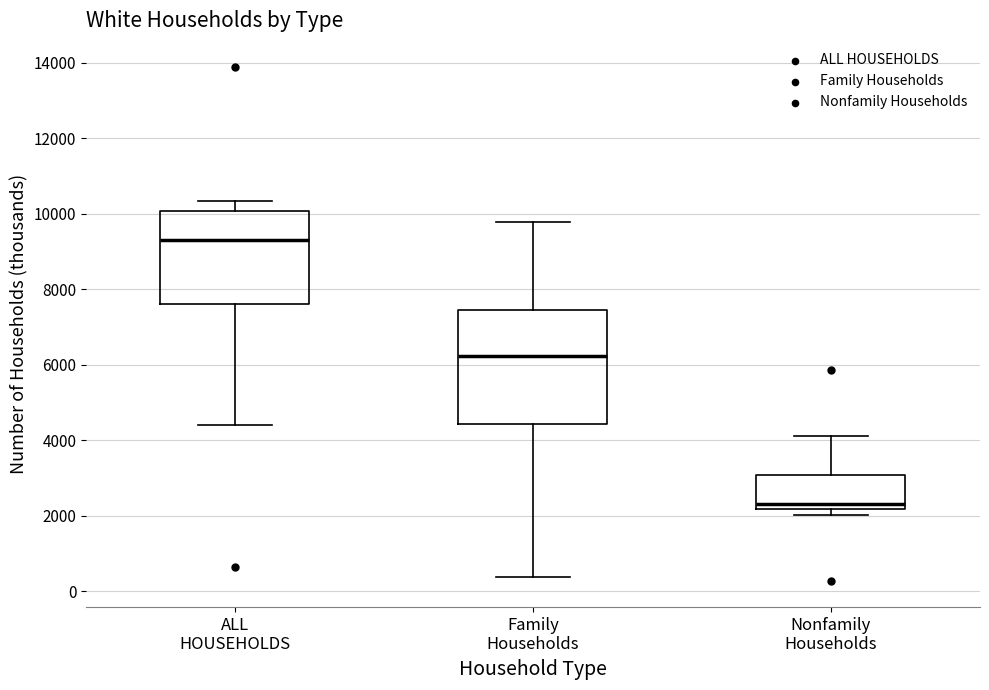

Reading left to right, transcribe this box plot: for each box, give where its median line is, the range the box spans, and where its two whiskers end, as read against the y-axis. The values are not printed on the chart, so give them approximately, as read against the axis.

ALL HOUSEHOLDS: median 9400, box 7600 to 10000, whiskers 4400 to 10400
Family Households: median 6200, box 4400 to 7400, whiskers 400 to 9800
Nonfamily Households: median 2400, box 2200 to 3000, whiskers 2000 to 4200